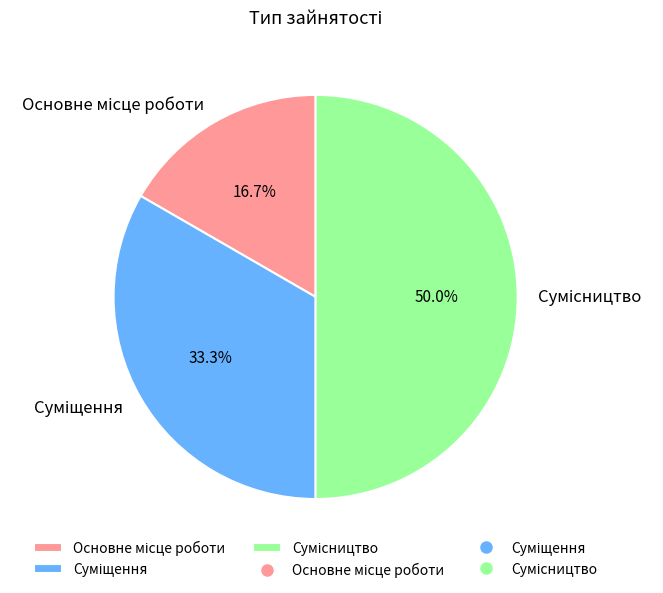

Rank the categories by value from lowest to highest.

Основне місце роботи, Суміщення, Сумісництво